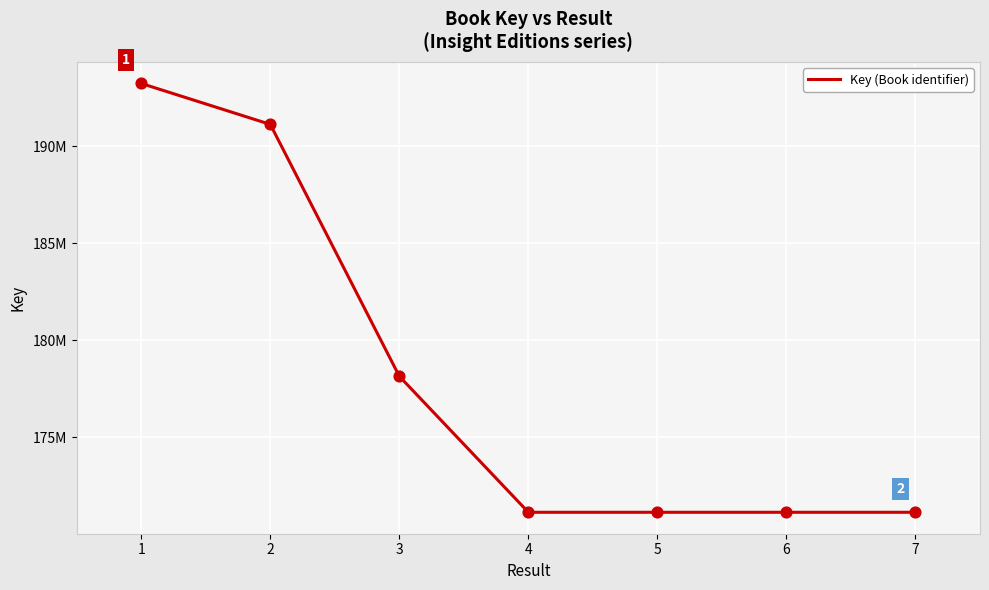

What is the change in value from 5 to 6?

+45